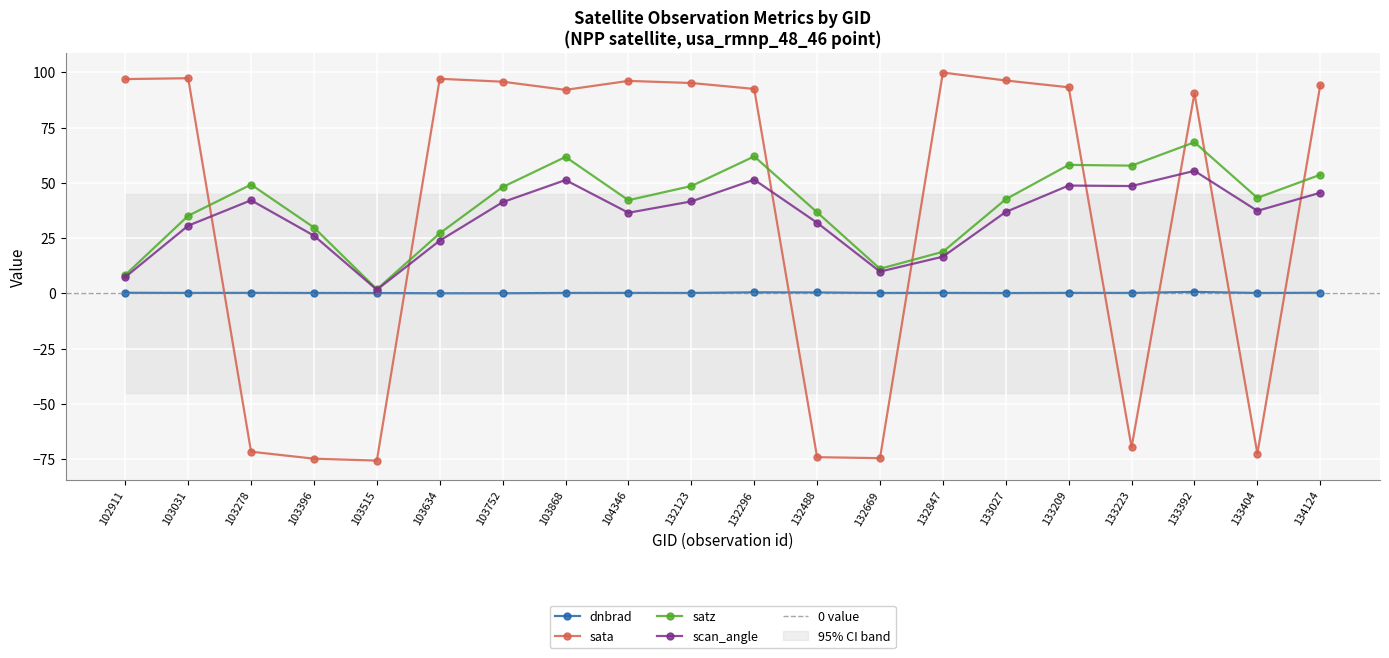

True or false: scan_angle and satz cross at least once.

False